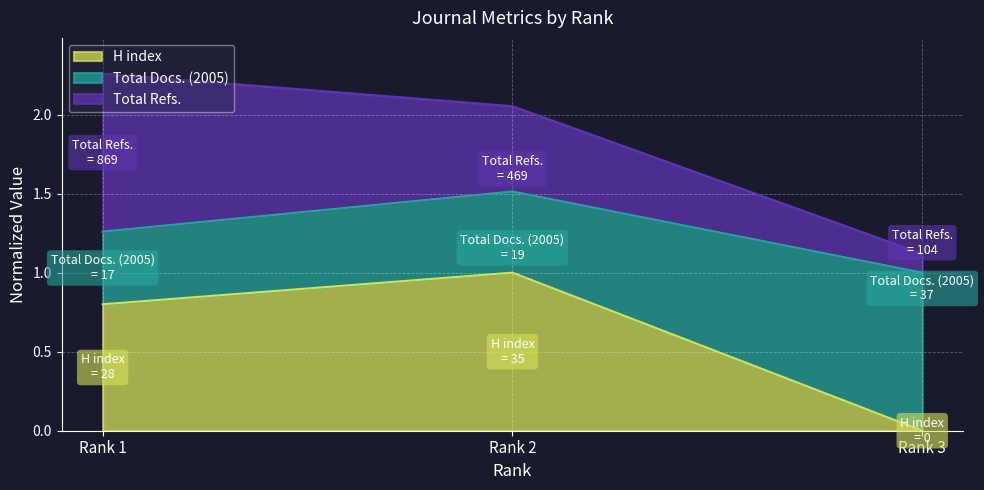

At which label does H index reach its peak?

Rank 2